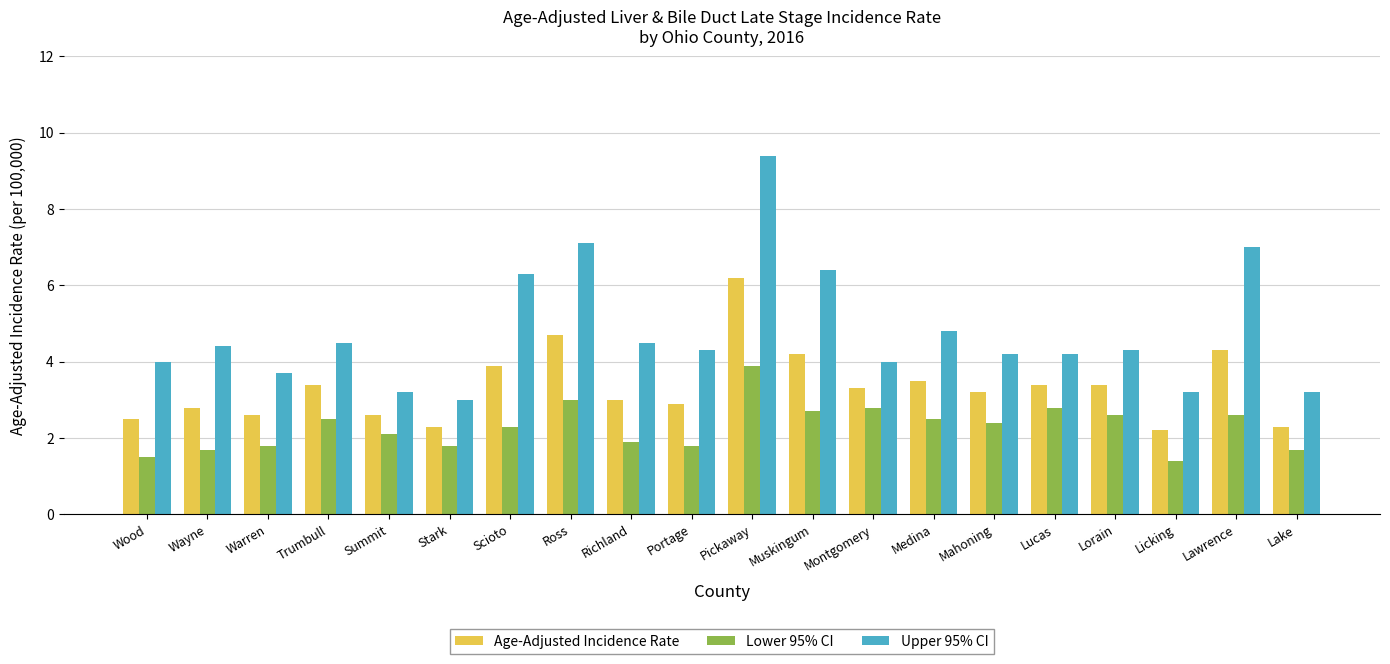

How many bars are there in each group?

3